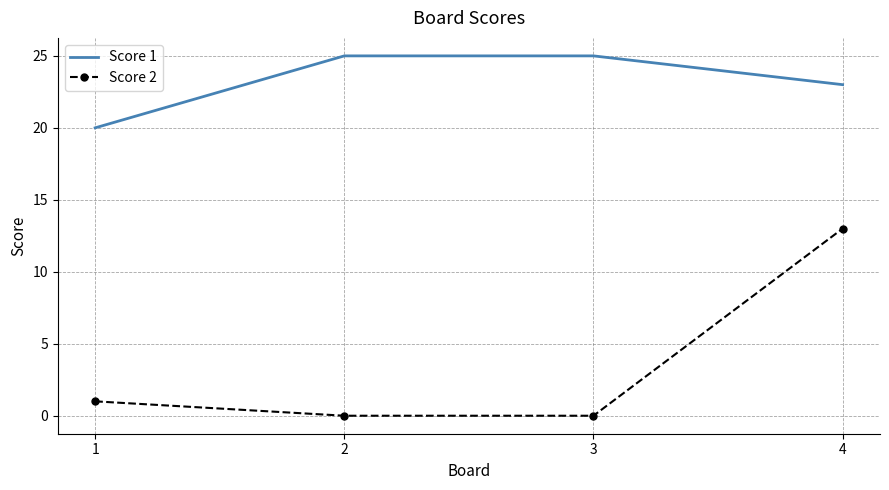

True or false: Score 1 and Score 2 intersect in this chart.

False